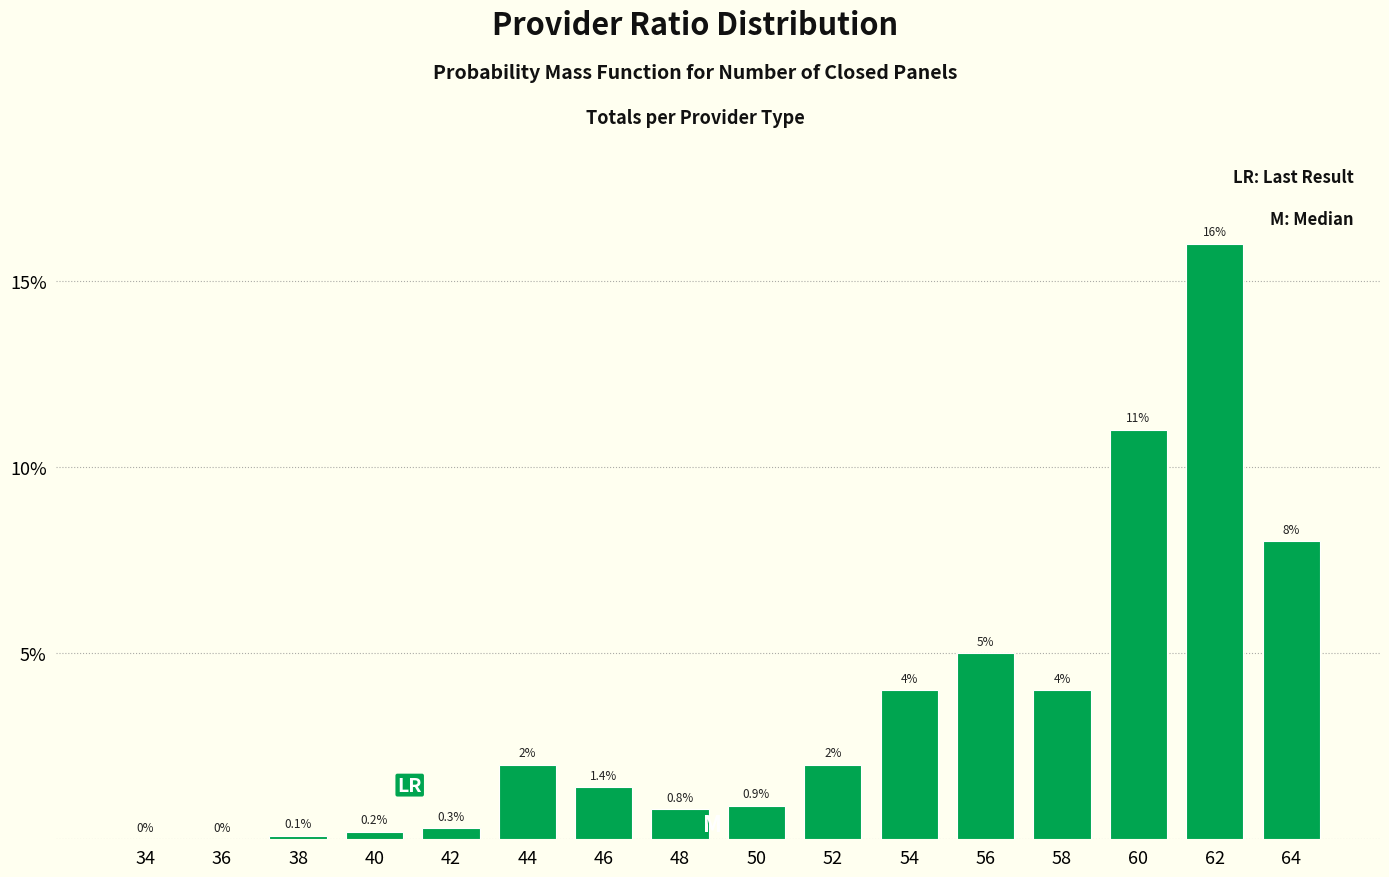

Reading right to left, transcribe all the data shown in this chart.

64=8.0	62=16.0	60=11.0	58=4.0	56=5.0	54=4.0	52=2.0	50=0.9	48=0.8	46=1.4	44=2.0	42=0.3	40=0.2	38=0.1	36=0.0	34=0.0